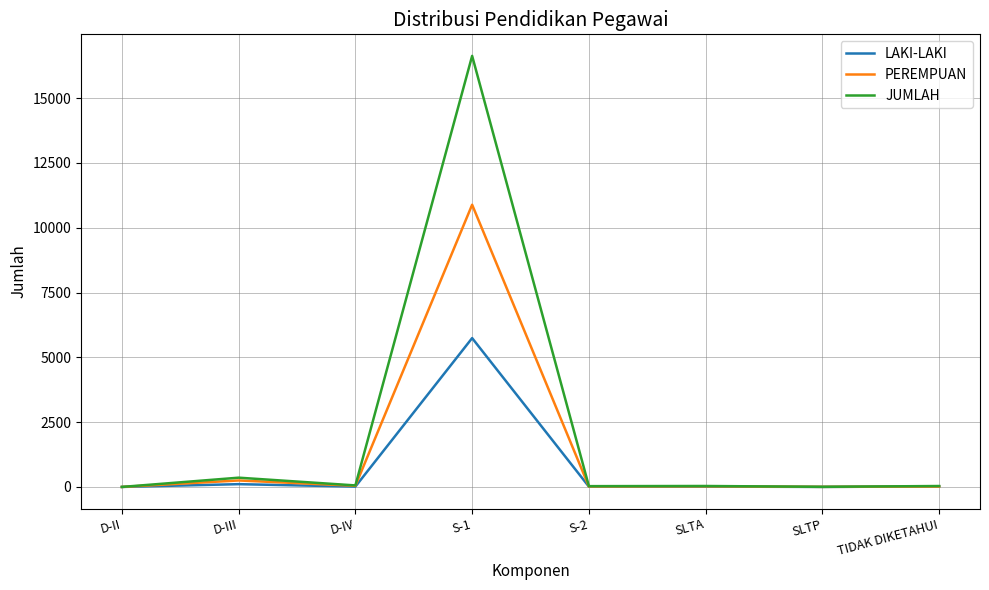

At which label does PEREMPUAN reach its peak?

S-1